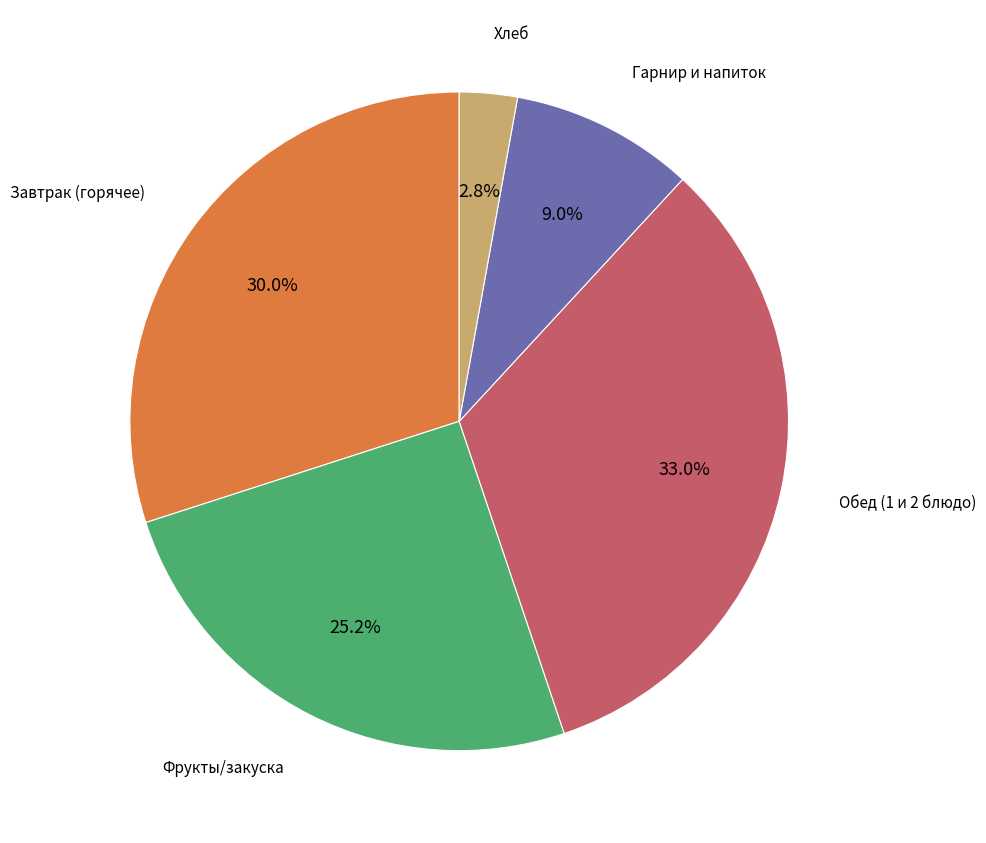

Does any single category account for the majority?

No